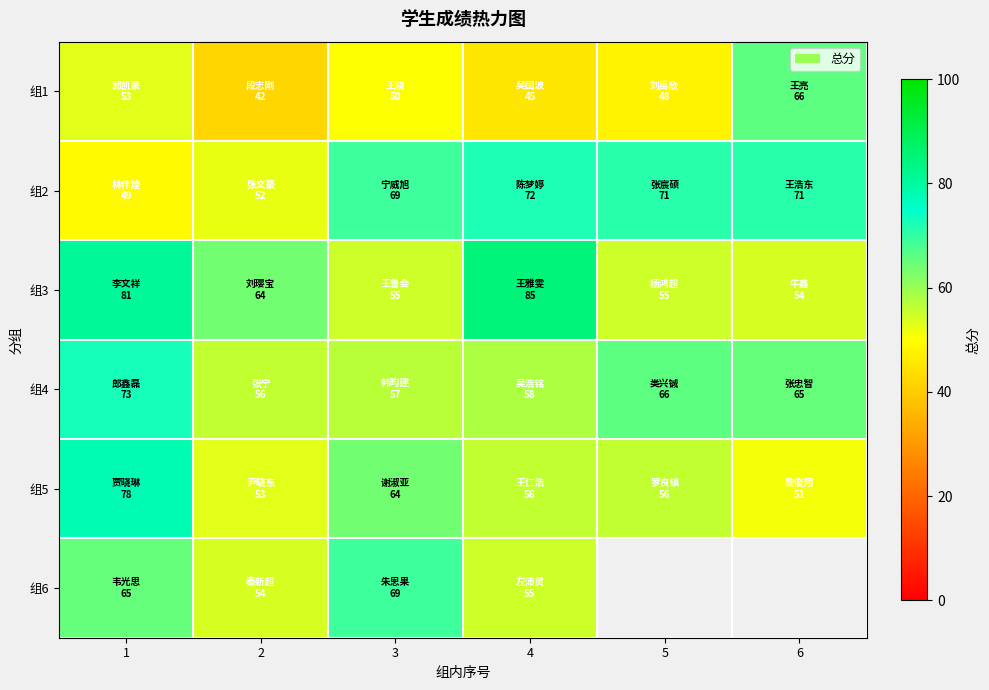

List the series in order of their peak value, highest first.

组3, 组5, 组4, 组2, 组6, 组1